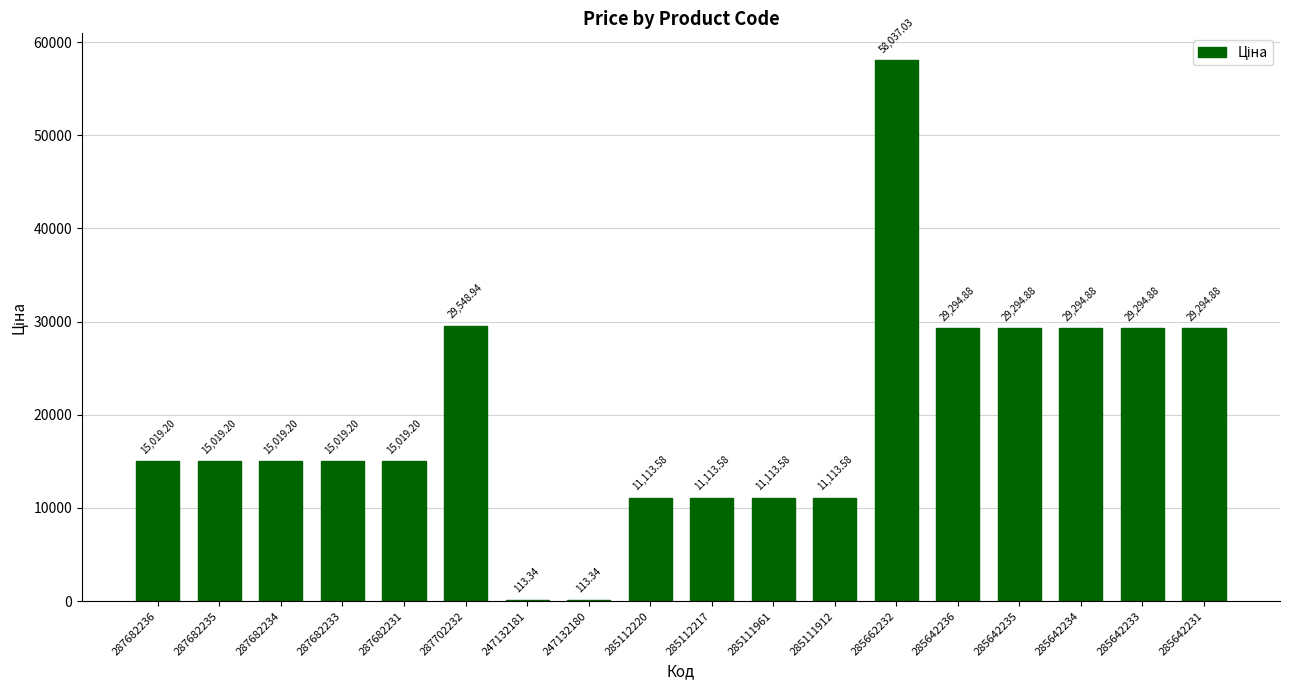

Approximately how many times larger is the value at 285111961 compared to 285642236?

0.4